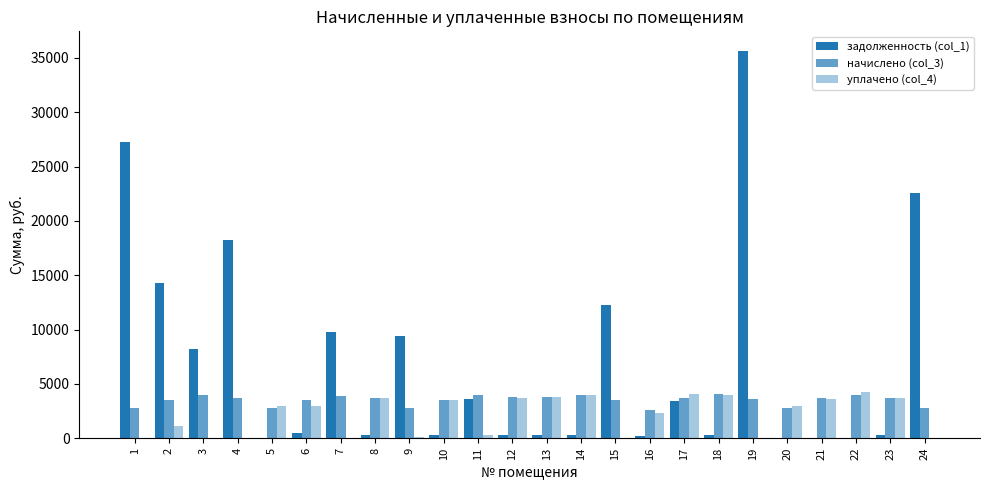

Does the chart contain stacked bars?

No